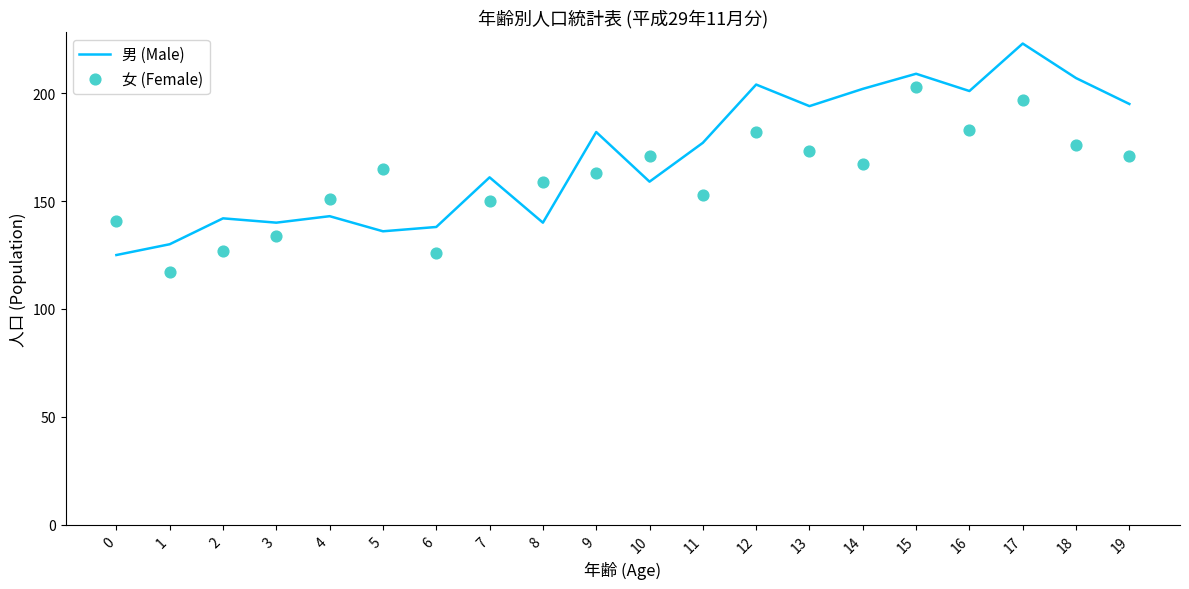

What is the total value across all series at 3?

274